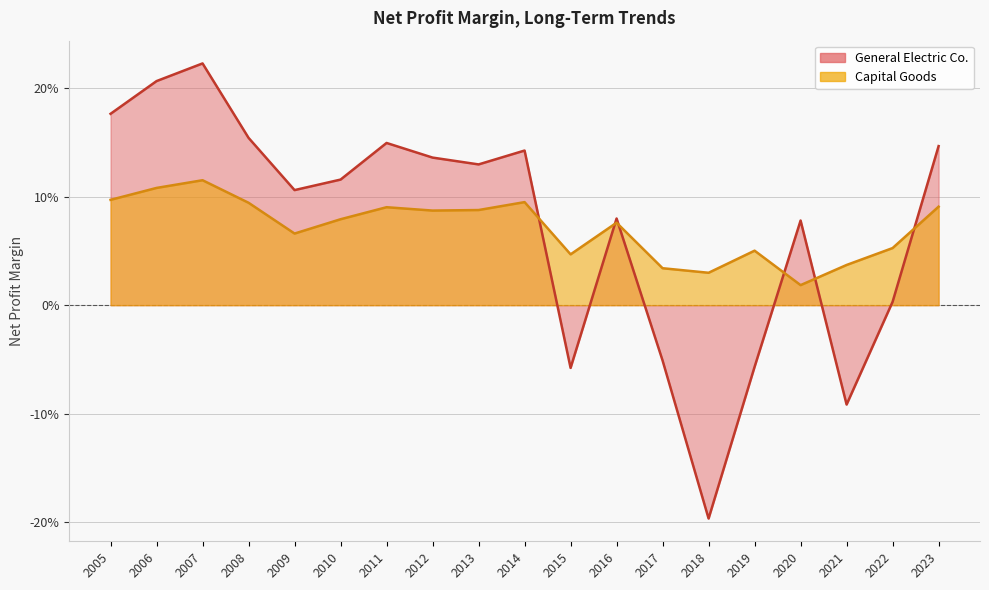

What is the total value across all series at 2023?

0.2